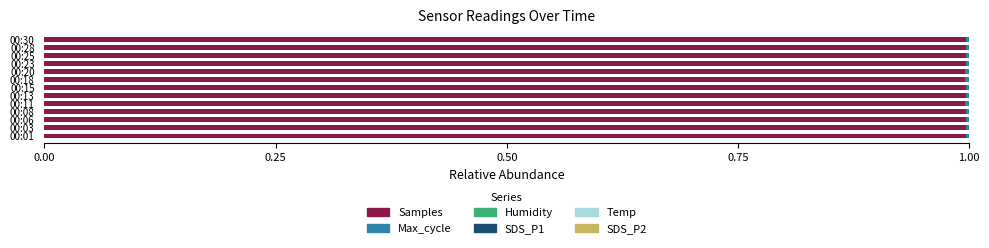

What is the sum of all Samples values?

12.9